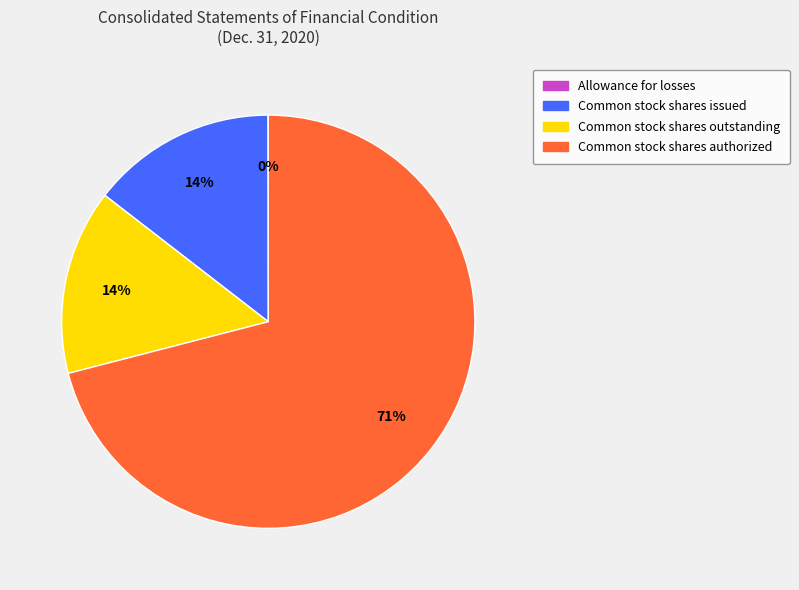

Which slice is the largest?

Common stock shares authorized